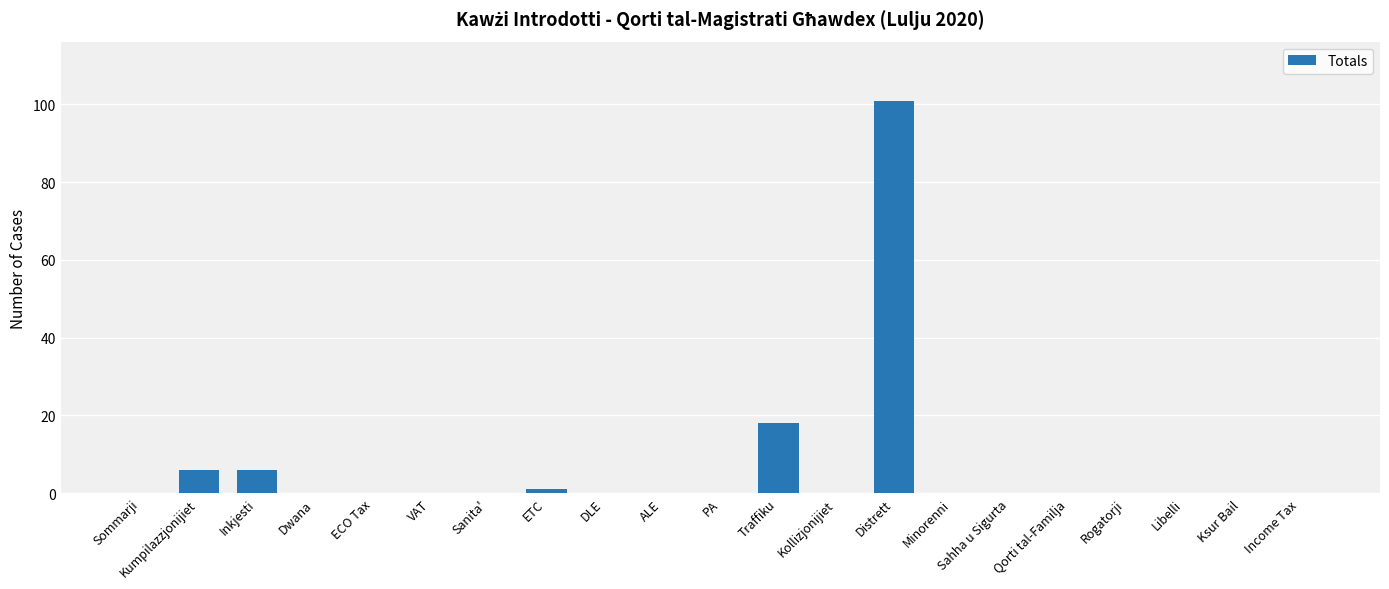

The value at Minorenni is 0. True or false?

True